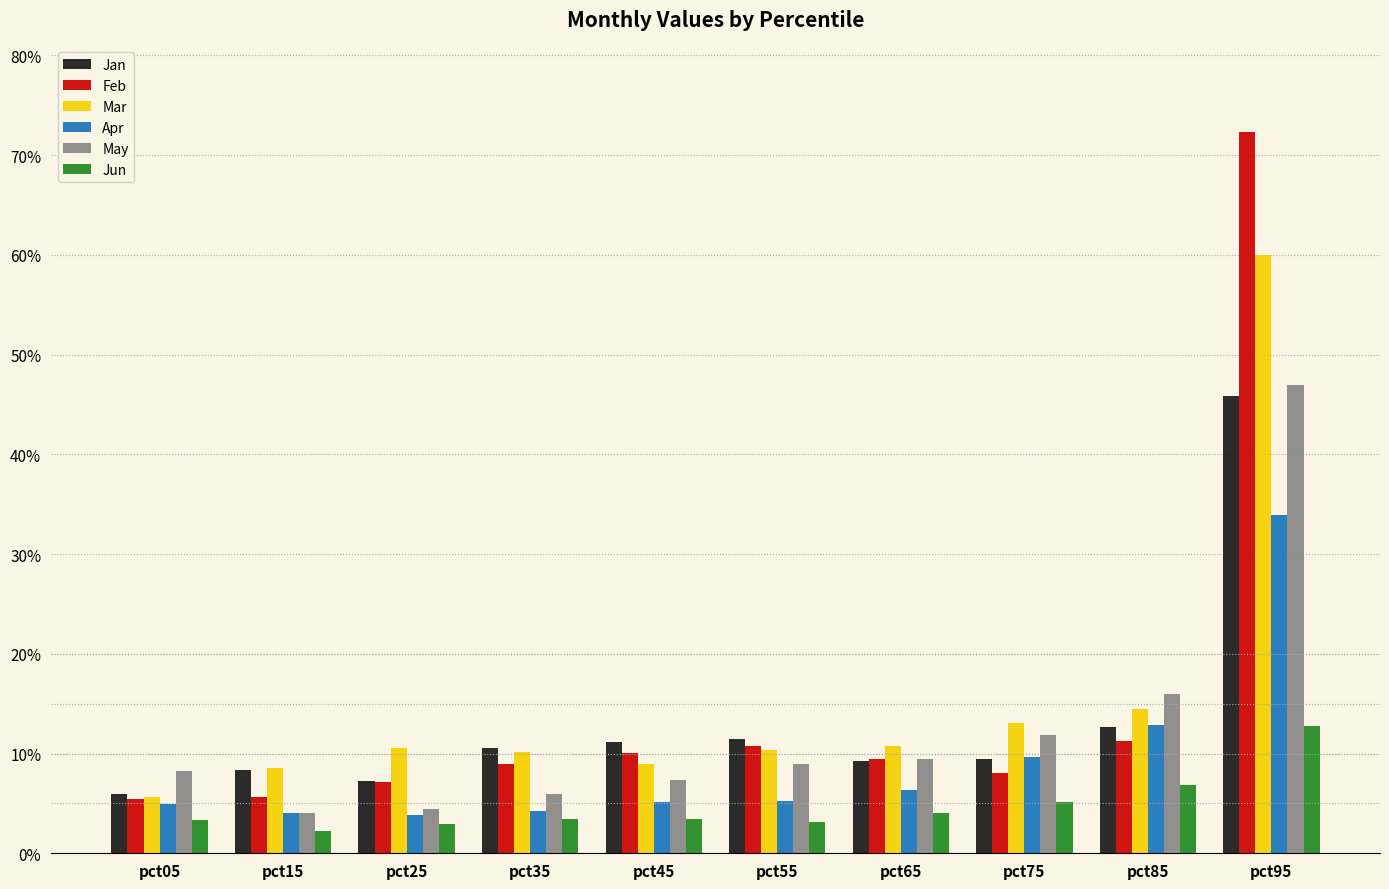

What is the lowest value of the Jan series?

0.1